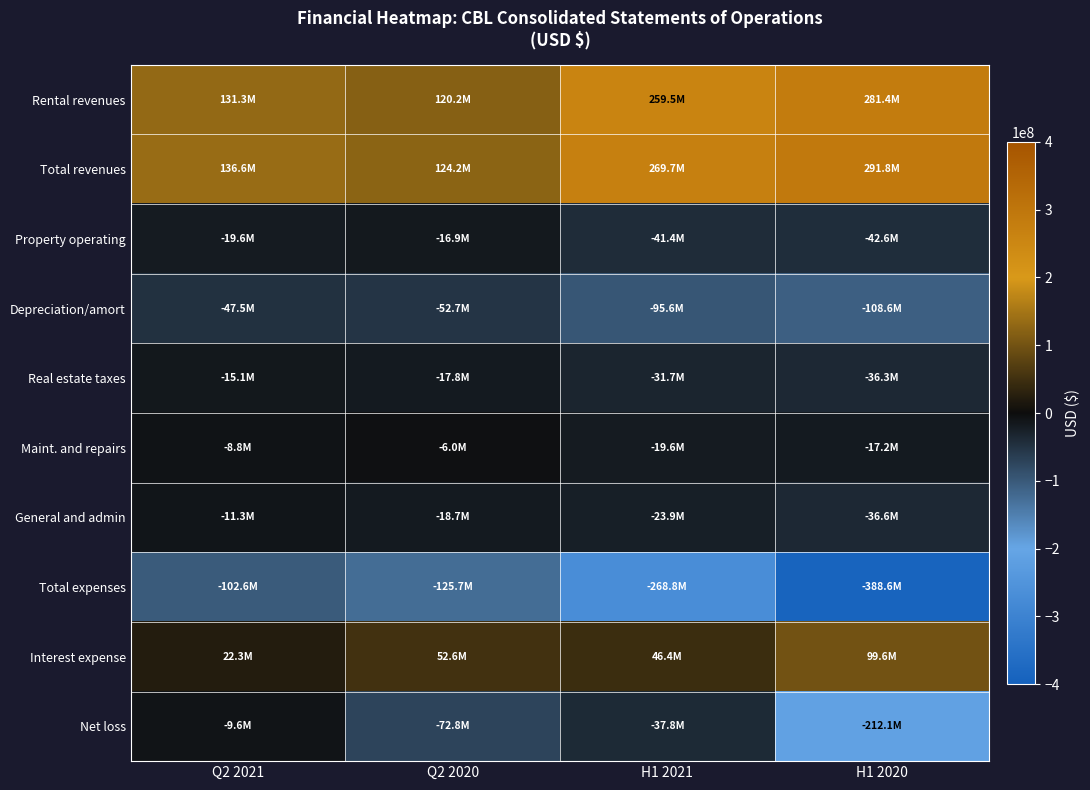

Reading left to right, extract all data points from this chart.

Rental revenues: Q2 2021=131316000	Q2 2020=120222000	H1 2021=259491000	H1 2020=281395000
Total revenues: Q2 2021=136561000	Q2 2020=124211000	H1 2021=269745000	H1 2020=291785000
Property operating: Q2 2021=-19623000	Q2 2020=-16906000	H1 2021=-41425000	H1 2020=-42615000
Depreciation/amort: Q2 2021=-47499000	Q2 2020=-52663000	H1 2021=-95611000	H1 2020=-108565000
Real estate taxes: Q2 2021=-15110000	Q2 2020=-17837000	H1 2021=-31661000	H1 2020=-36285000
Maint. and repairs: Q2 2021=-8784000	Q2 2020=-6042000	H1 2021=-19565000	H1 2020=-17250000
General and admin: Q2 2021=-11269000	Q2 2020=-18727000	H1 2021=-23881000	H1 2020=-36563000
Total expenses: Q2 2021=-102629000	Q2 2020=-125691000	H1 2021=-268811000	H1 2020=-388596000
Interest expense: Q2 2021=22299000	Q2 2020=52631000	H1 2021=46429000	H1 2020=99623000
Net loss: Q2 2021=-9561000	Q2 2020=-72793000	H1 2021=-37841000	H1 2020=-212087000